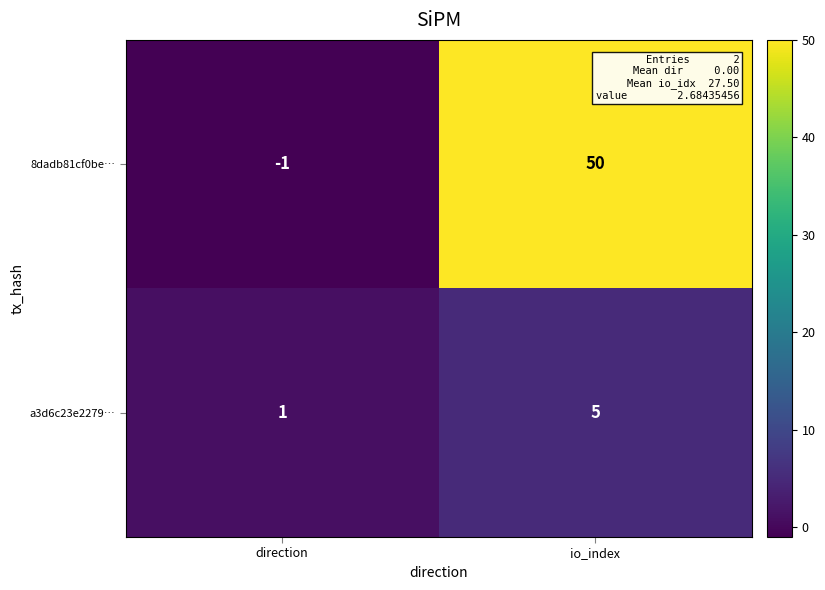

Reading left to right, transcribe all the data shown in this chart.

8dadb81cf0be…: direction=-1	io_index=50
a3d6c23e2279…: direction=1	io_index=5